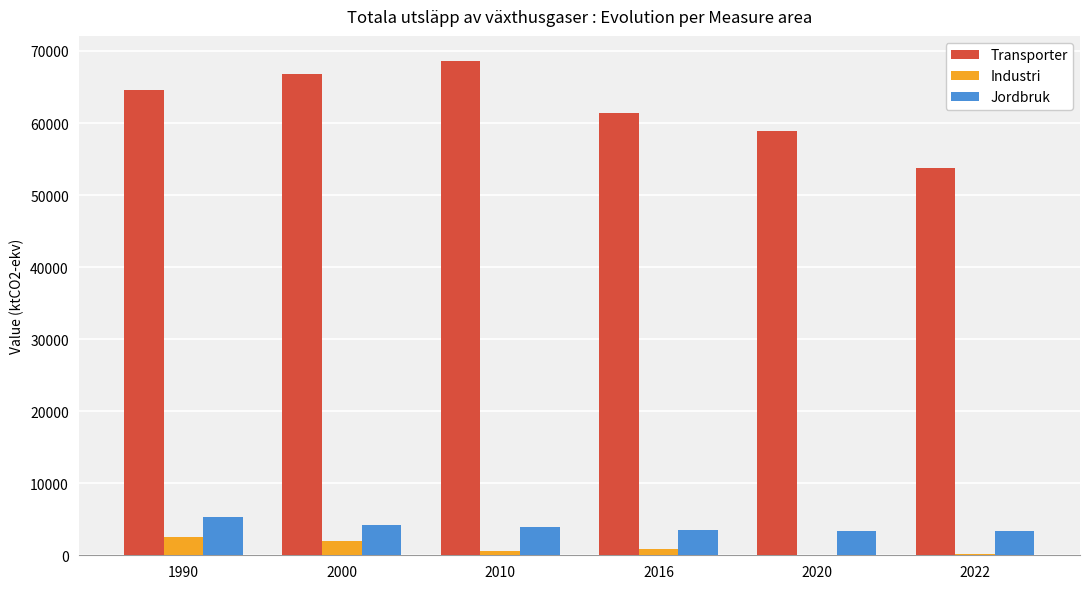

Which series has the largest total across all categories?

Transporter